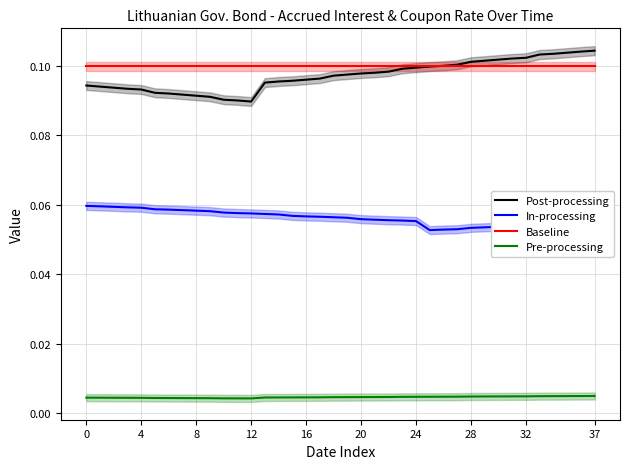

What is the difference between the highest and lowest values at 27?

0.1